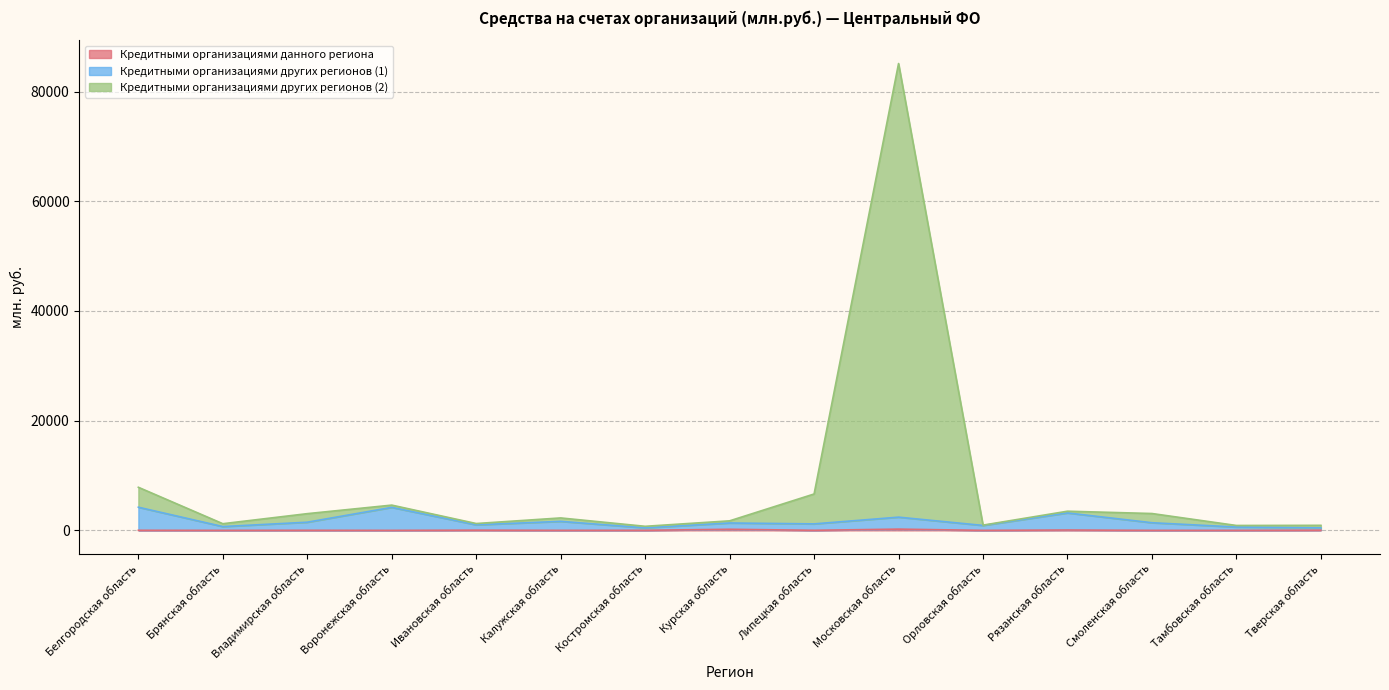

At which category is the sum across all series the highest?

Московская область